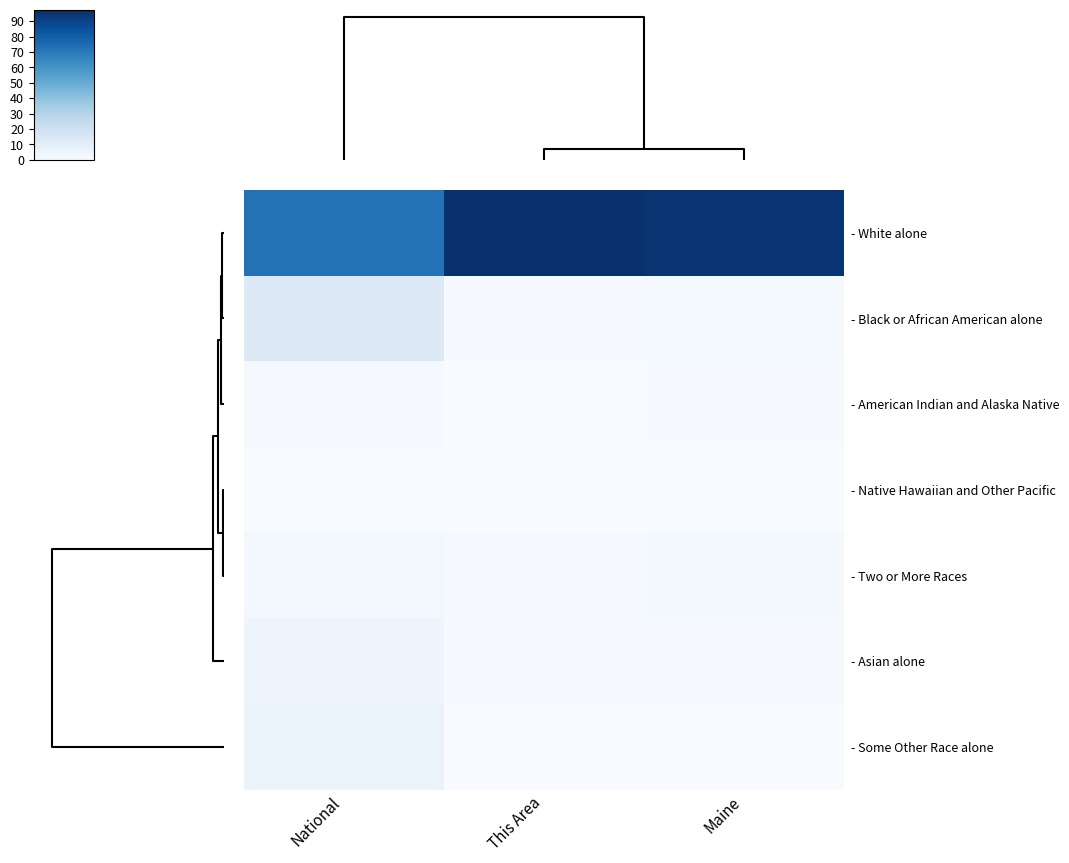

At how many categories does at least one series exceed 57?

3